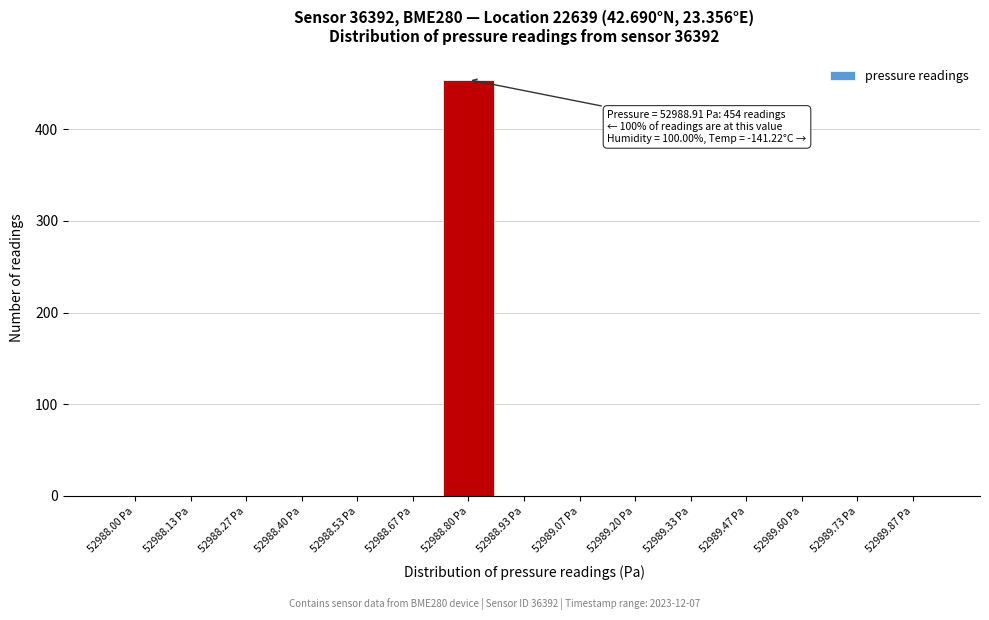

Reading left to right, extract all data points from this chart.

52988.00 Pa=0	52988.13 Pa=0	52988.27 Pa=0	52988.40 Pa=0	52988.53 Pa=0	52988.67 Pa=0	52988.80 Pa=454	52988.93 Pa=0	52989.07 Pa=0	52989.20 Pa=0	52989.33 Pa=0	52989.47 Pa=0	52989.60 Pa=0	52989.73 Pa=0	52989.87 Pa=0